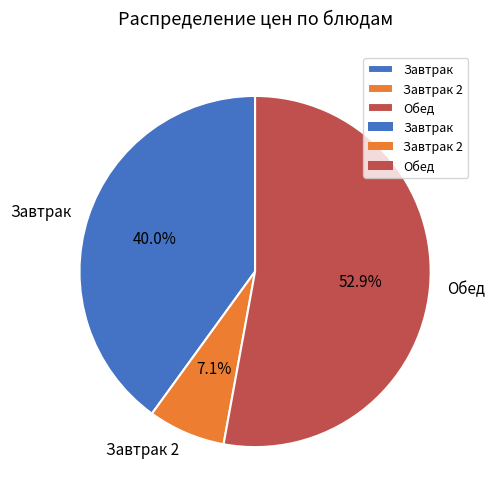

Count the number of slices in the pie.

3